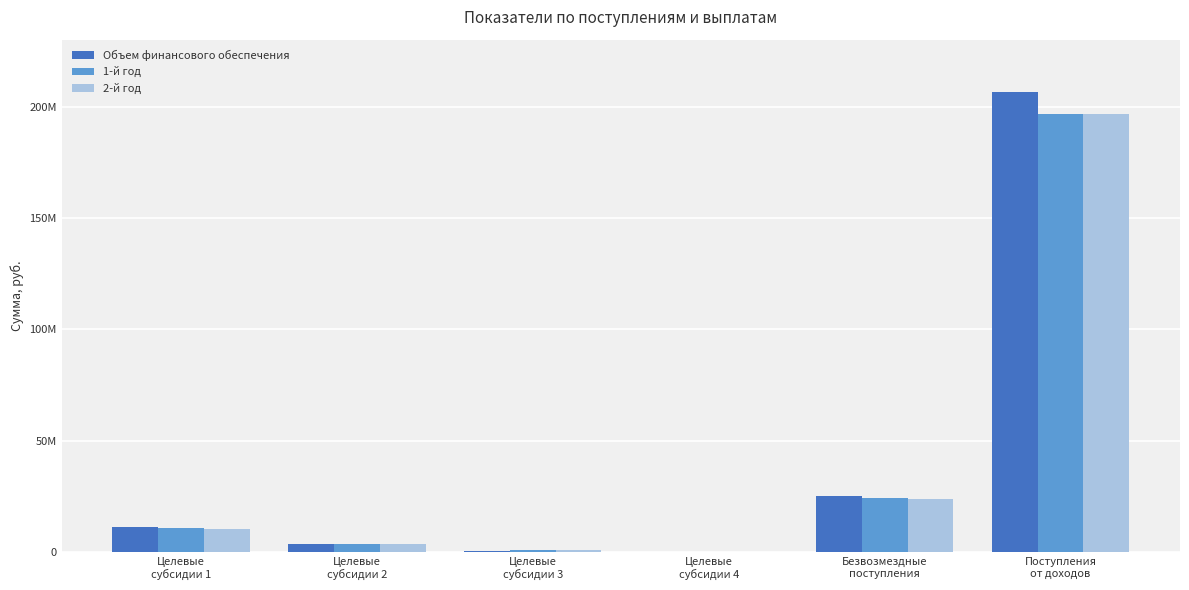

What are all the series names shown in the legend?

Объем финансового обеспечения, 1-й год, 2-й год